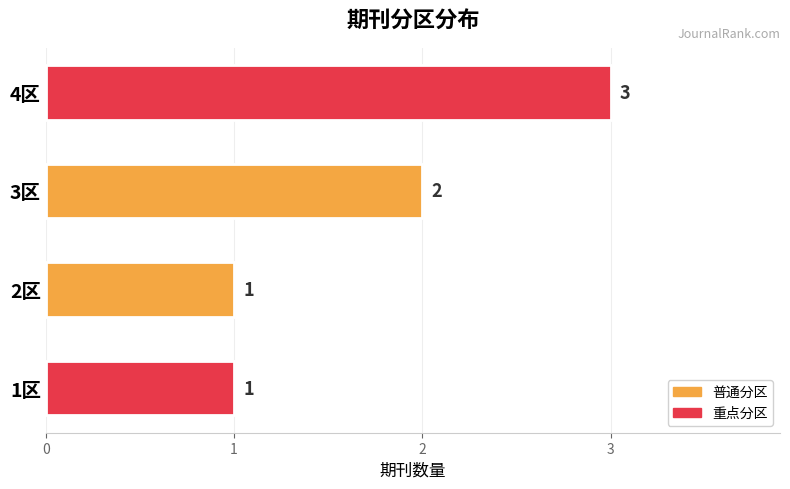

What is the average value?

2